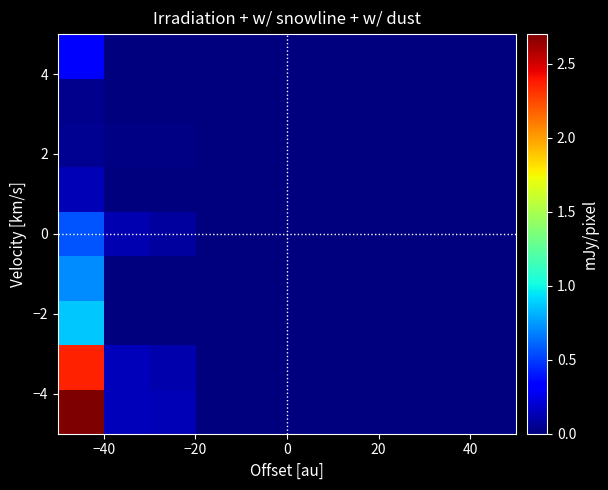

What is the greatest value displayed?

2.7